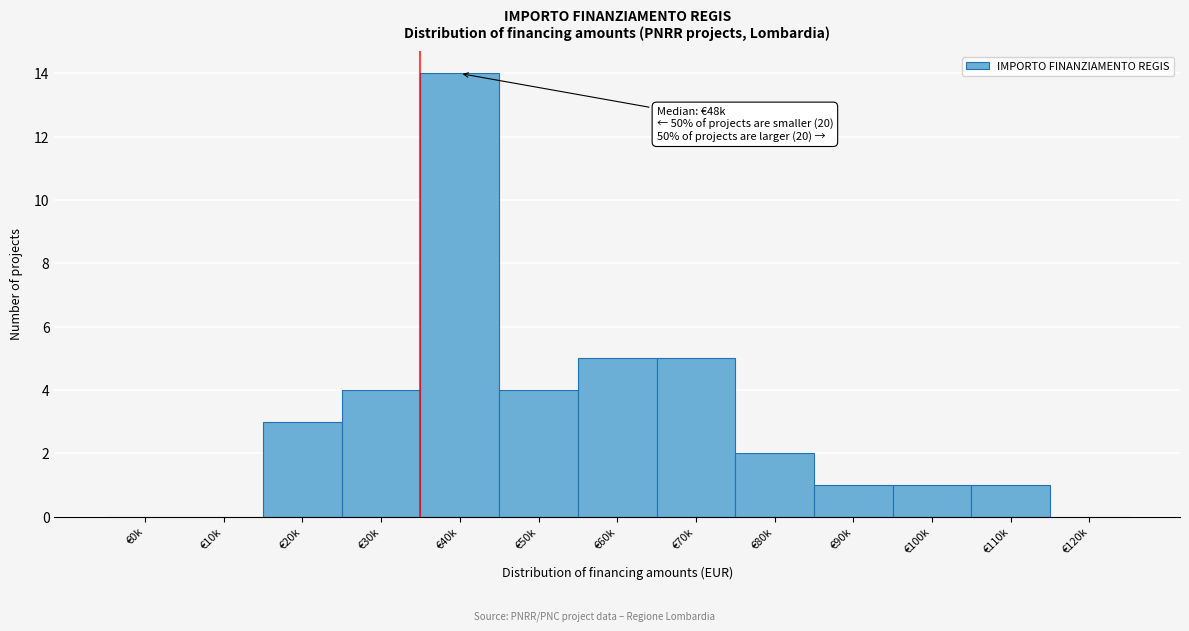

Reading right to left, extract all data points from this chart.

€120k=0	€110k=1	€100k=1	€90k=1	€80k=2	€70k=5	€60k=5	€50k=4	€40k=14	€30k=4	€20k=3	€10k=0	€0k=0